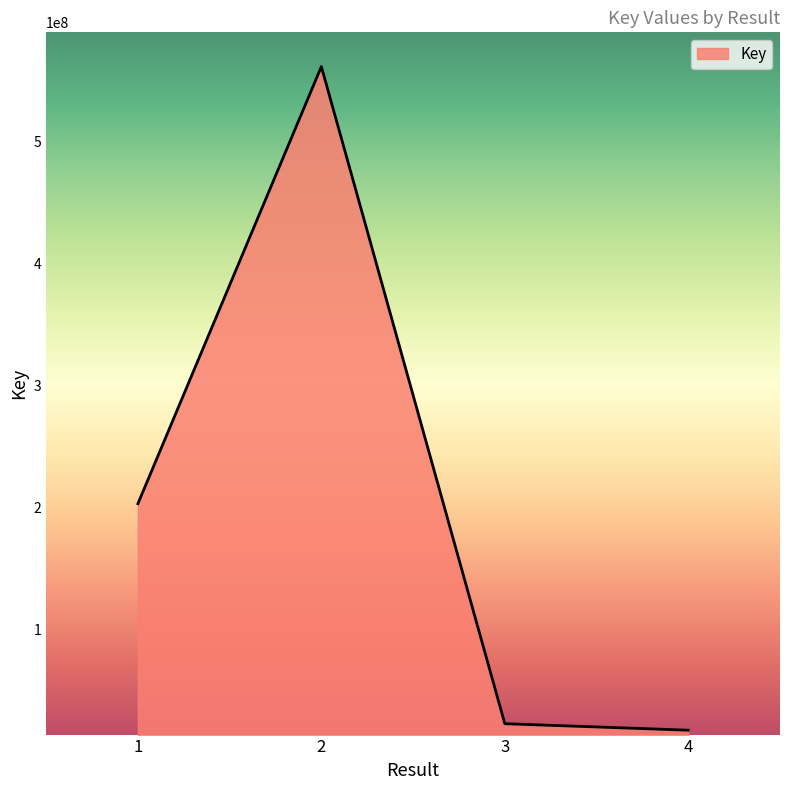

What is the difference between the second highest and second lowest values?

180007896